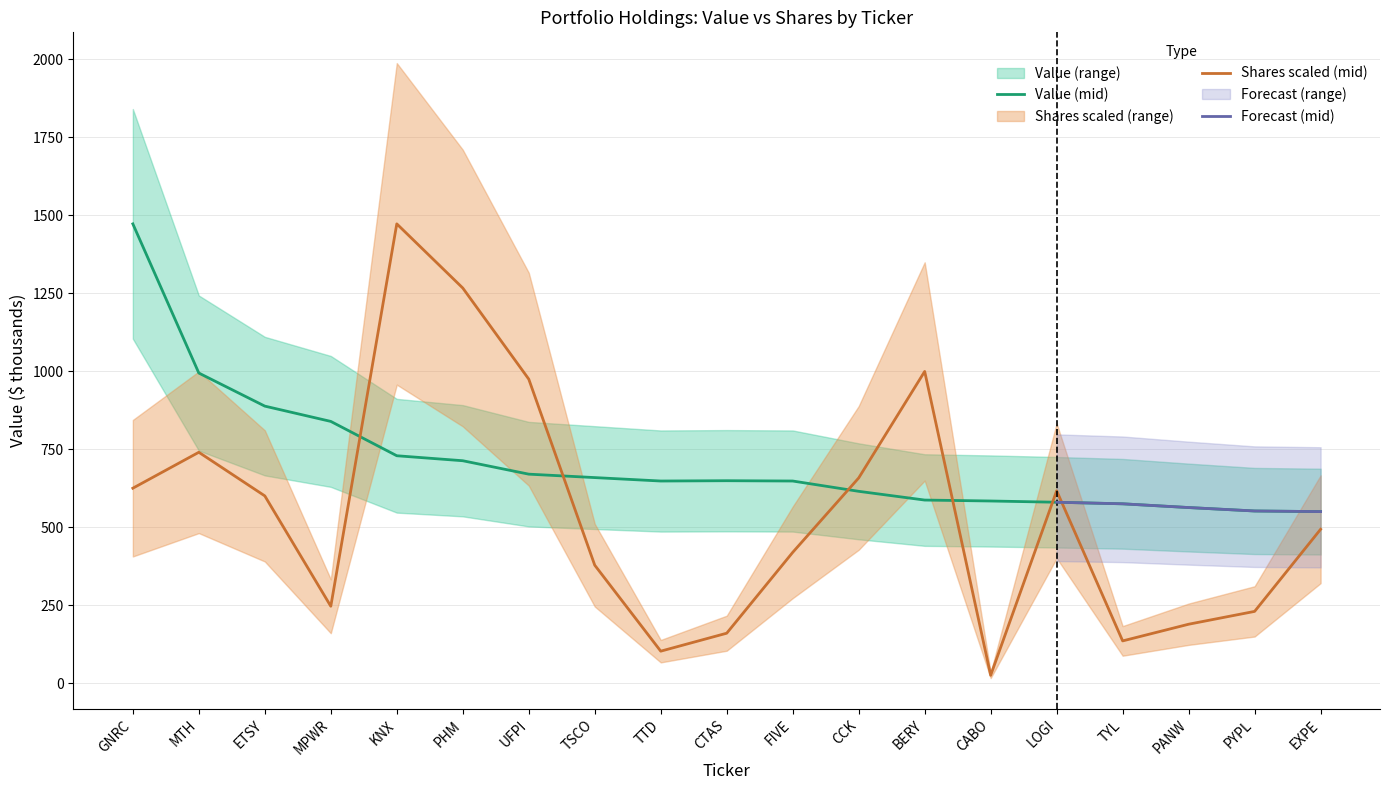

What is the spread (max minus min) of values at PANW?

373.9